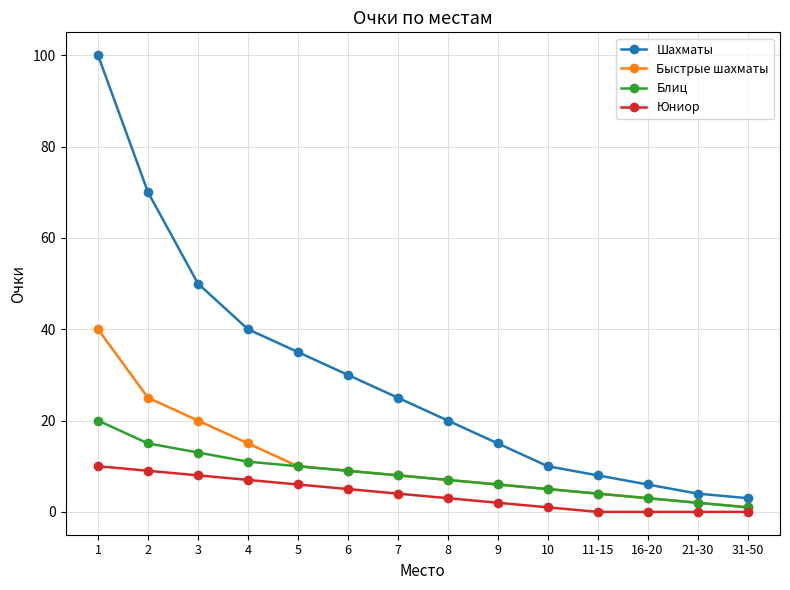

Is the value of Юниор at 9 greater than the value of Быстрые шахматы at 8?

No